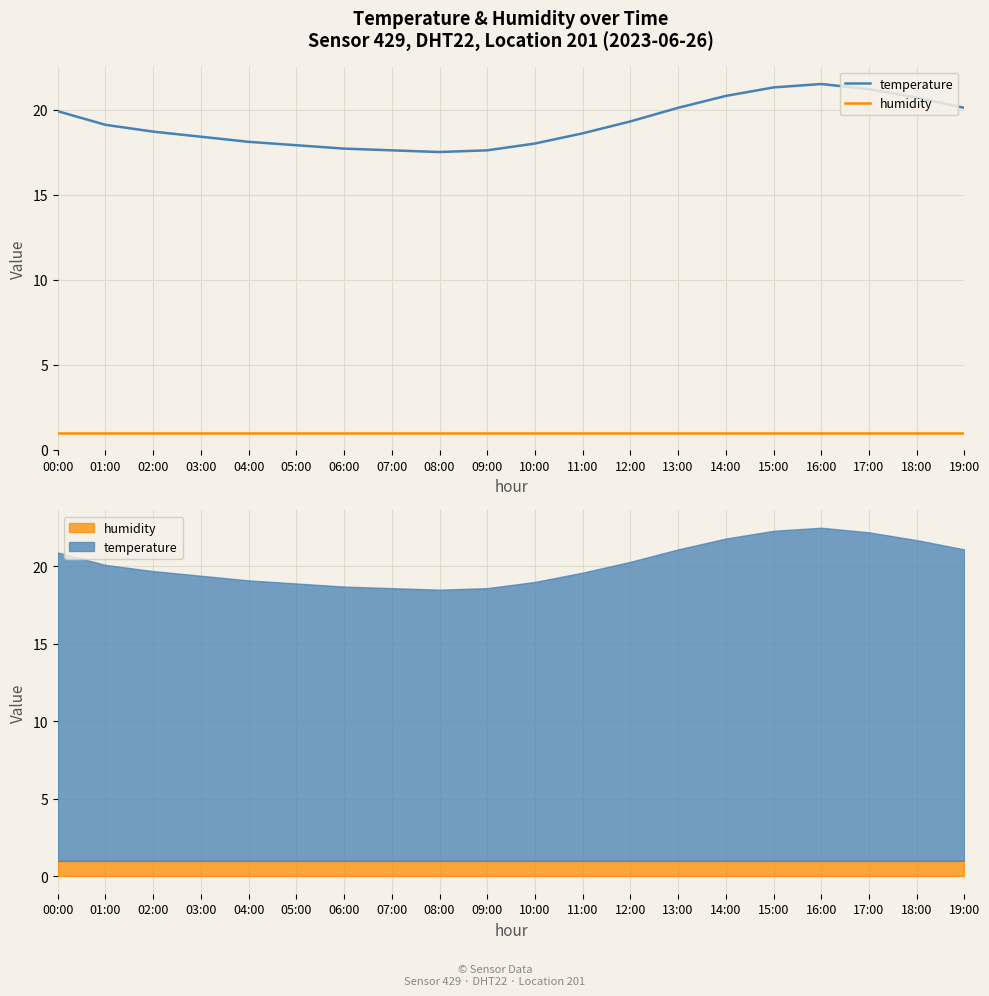

Is it true that humidity equals 0.7 at 13:00?

False